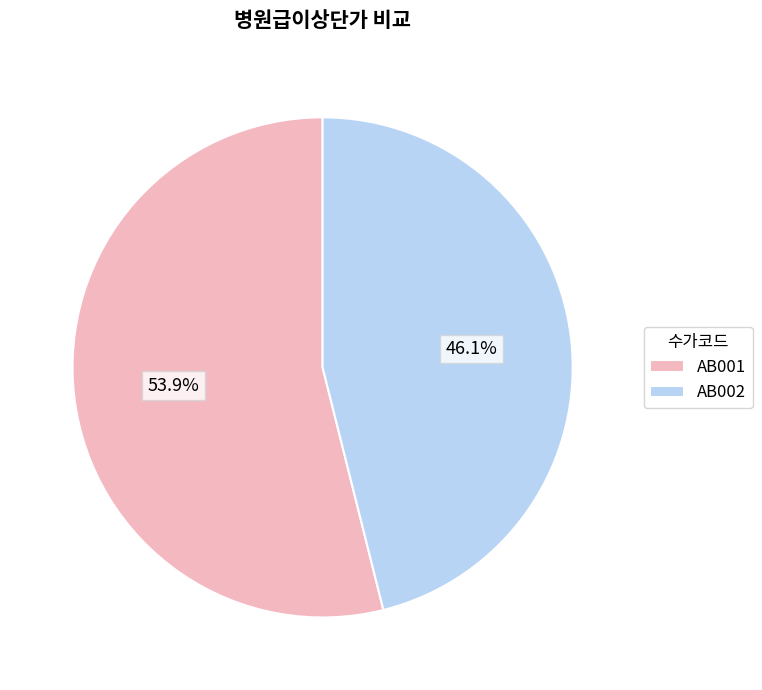

What is the ratio of the value at AB002 to the value at AB001?

0.9